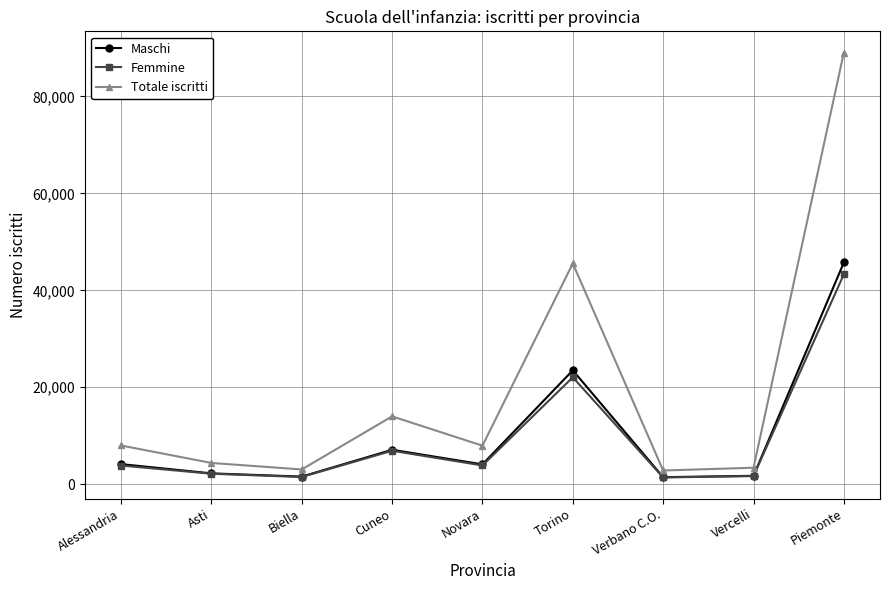

Which series has the largest range (max minus min)?

Totale iscritti